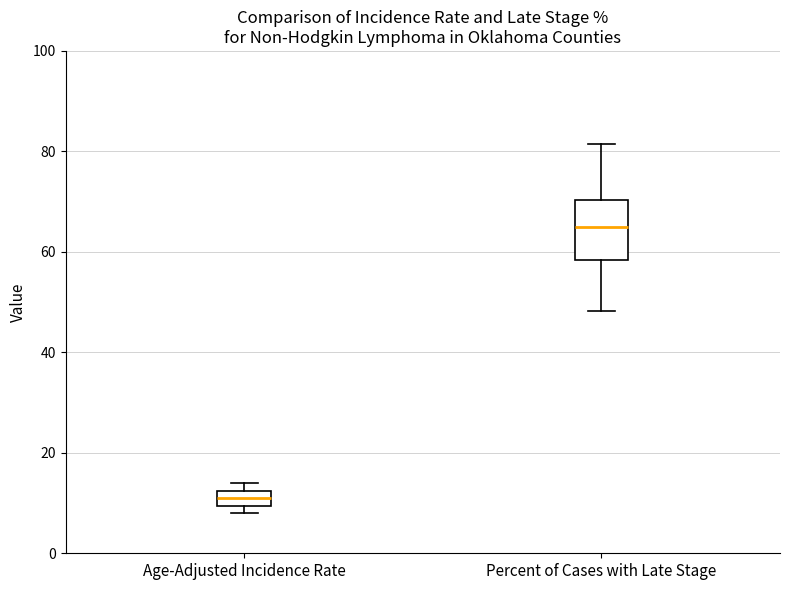

Reading left to right, read every box against the y-axis: the position of its median line, the range the box covers, and the ends of its whiskers. The values are not printed on the chart, so give them approximately, as read against the axis.

Age-Adjusted Incidence Rate: median 12 (inside the box), box 10 to 12, whiskers 8 to 14
Percent of Cases with Late Stage: median 66, box 58 to 70, whiskers 48 to 82